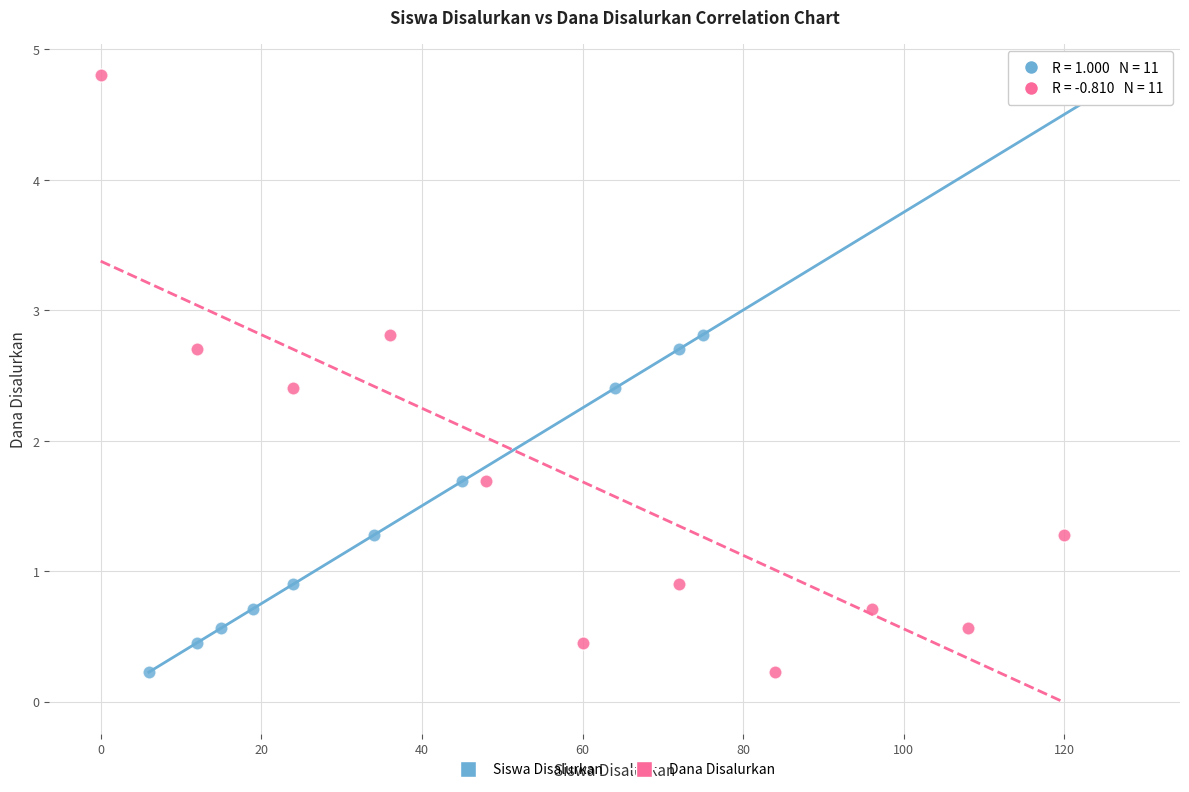

What are all the series names shown in the legend?

Siswa Disalurkan, Dana Disalurkan